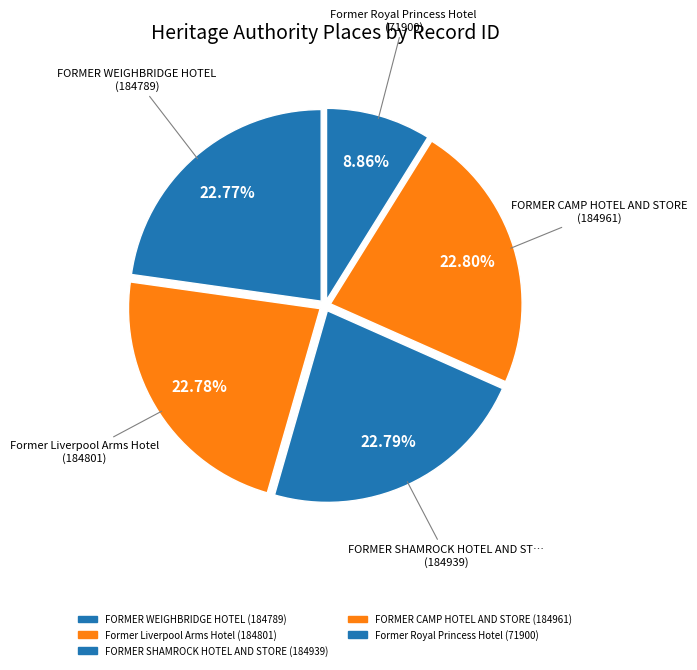

Which category has the biggest portion of the pie?

FORMER CAMP HOTEL AND STORE